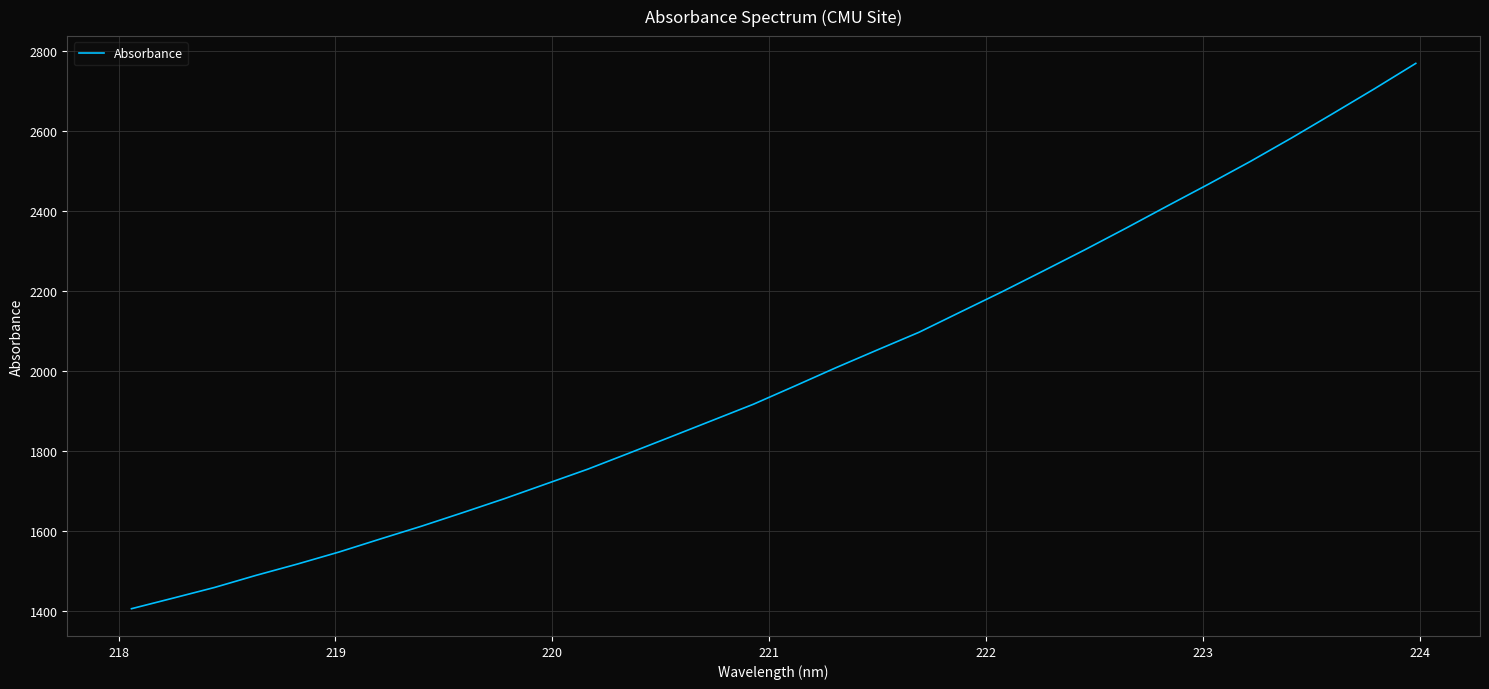

What is the difference between the maximum and minimum values?

1362.4